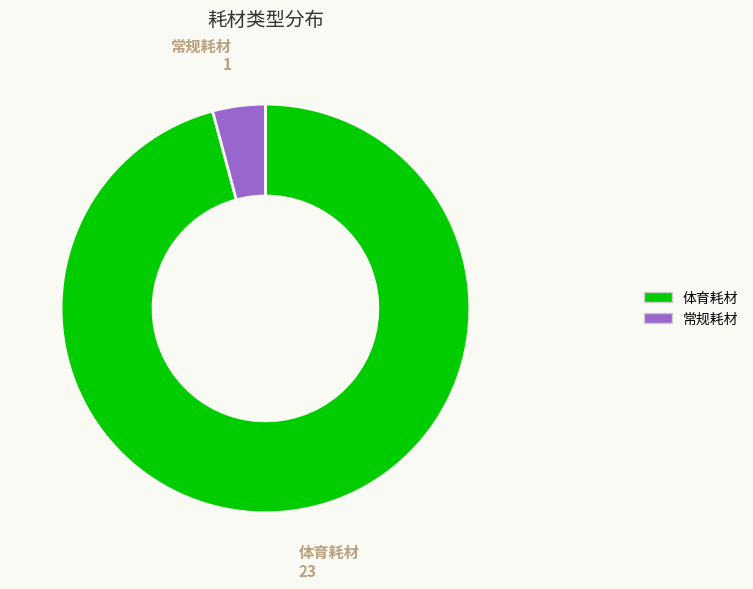

The 常规耗材 slice represents 13% of the pie. True or false?

False